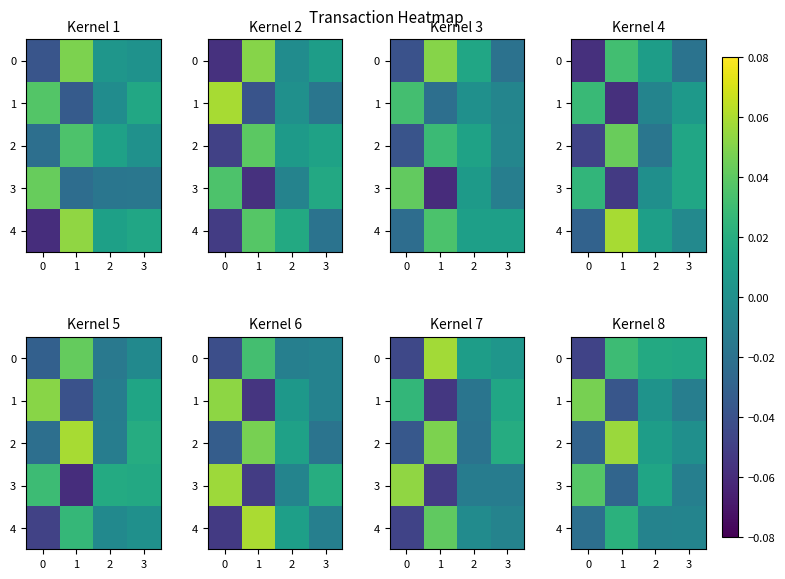

Which series has the largest total across all categories?

2